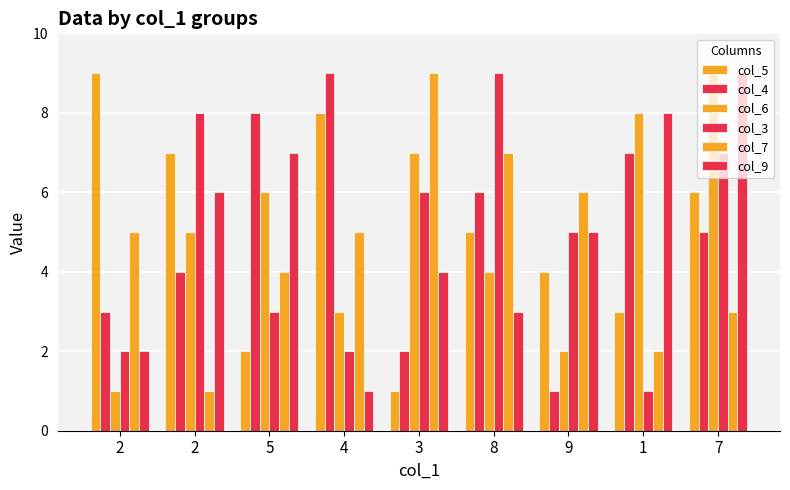

Reading left to right, list all the values displayed in this chart.

col_5: 2=9	2=7	5=2	4=8	3=1	8=5	9=4	1=3	7=6
col_4: 2=3	2=4	5=8	4=9	3=2	8=6	9=1	1=7	7=5
col_6: 2=1	2=5	5=6	4=3	3=7	8=4	9=2	1=8	7=9
col_3: 2=2	2=8	5=3	4=2	3=6	8=9	9=5	1=1	7=7
col_7: 2=5	2=1	5=4	4=5	3=9	8=7	9=6	1=2	7=3
col_9: 2=2	2=6	5=7	4=1	3=4	8=3	9=5	1=8	7=9